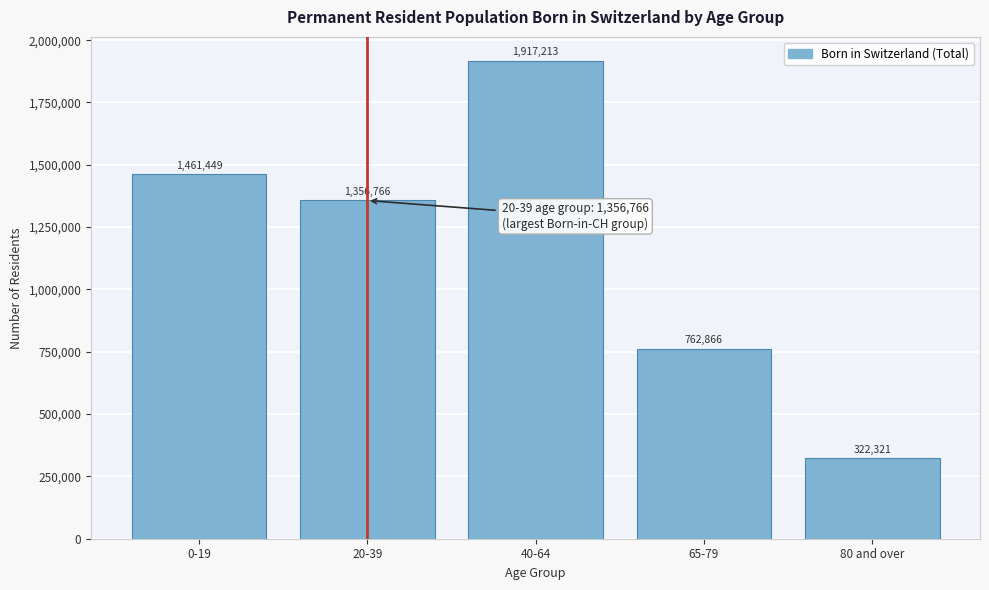

Reading left to right, transcribe all the data shown in this chart.

0-19=1461449	20-39=1356766	40-64=1917213	65-79=762866	80 and over=322321